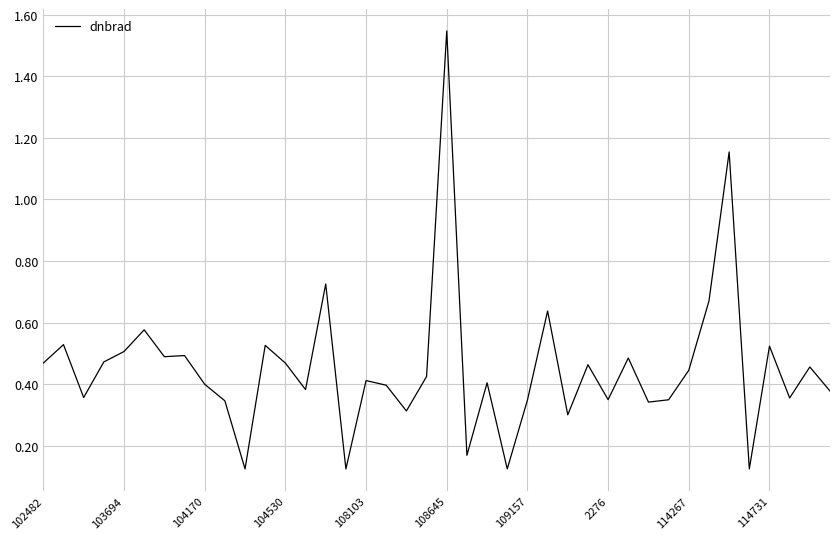

What is the difference between the maximum and minimum values?

1.4